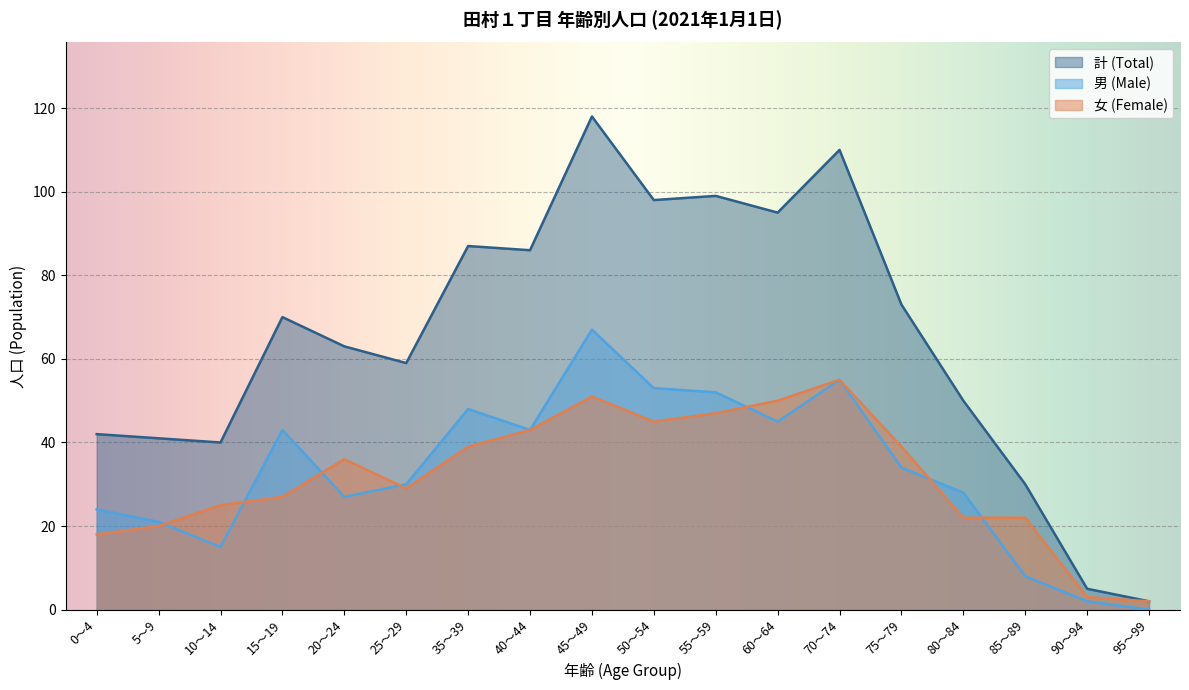

What are all the series names shown in the legend?

計 (Total), 男 (Male), 女 (Female)